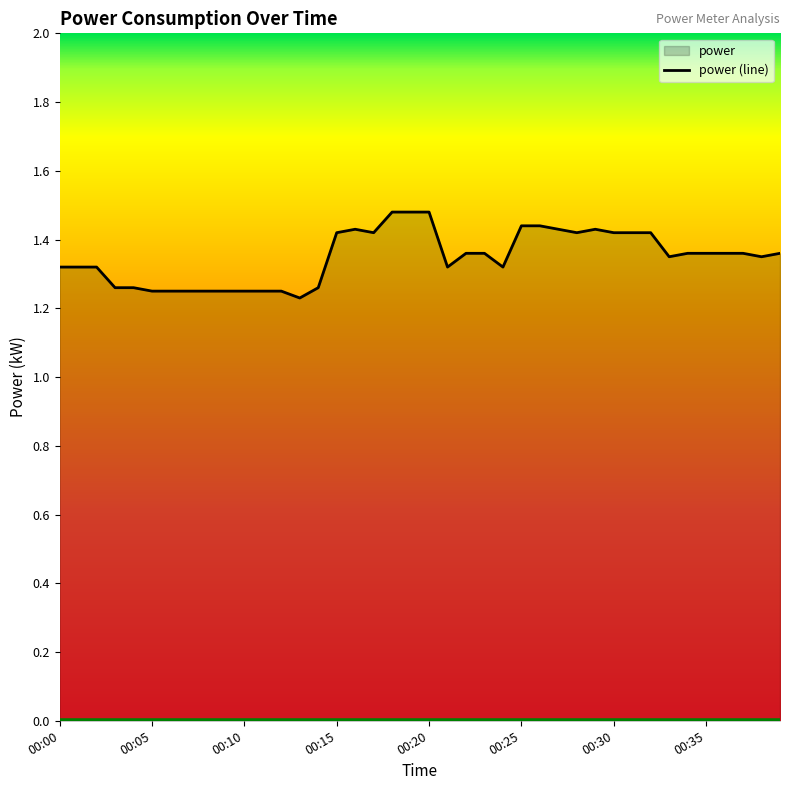

How many lines are shown in the chart?

1